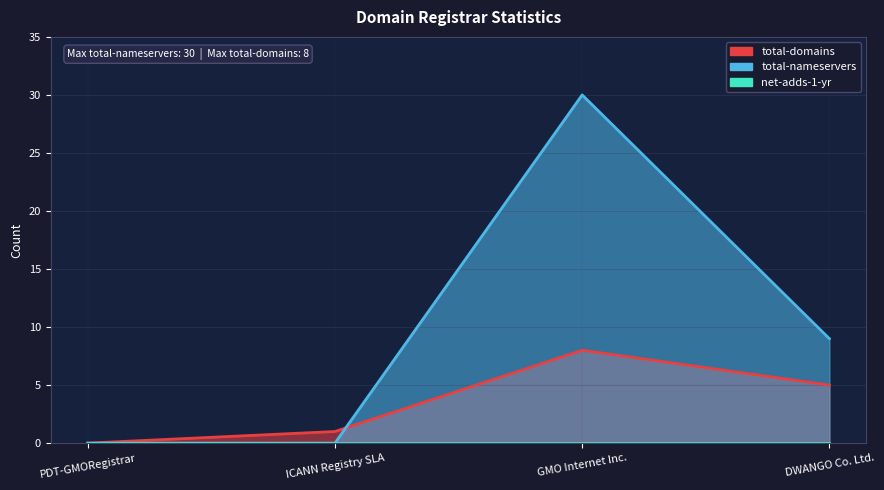

What is the sum of all total-nameservers_line values?

39